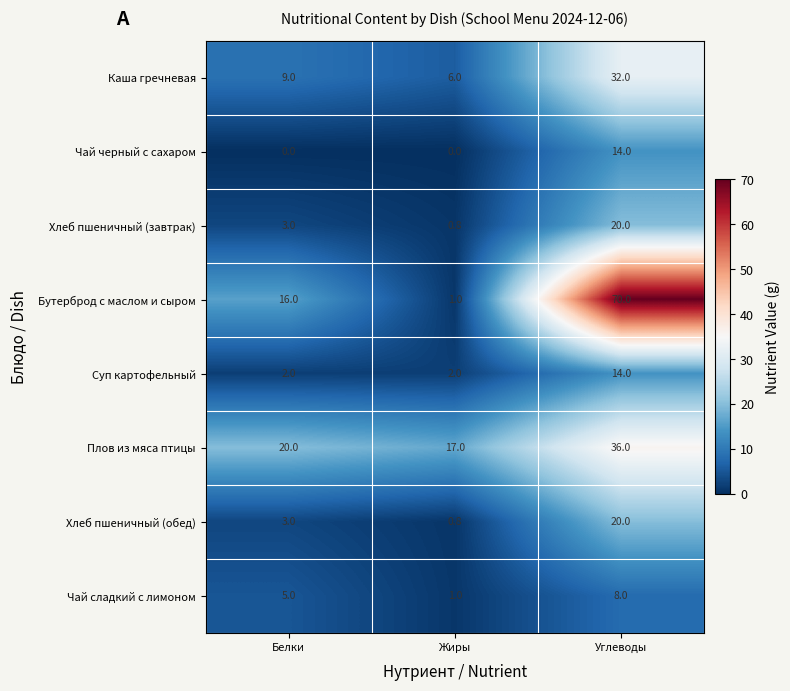

At which label is Чай сладкий с лимоном closest to 4?

Белки